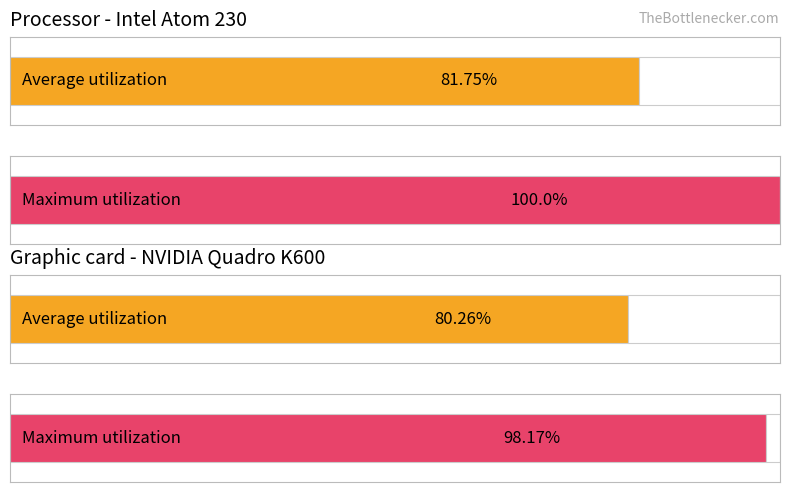

The Average utilization series shows 5.7 at -41. True or false?

False